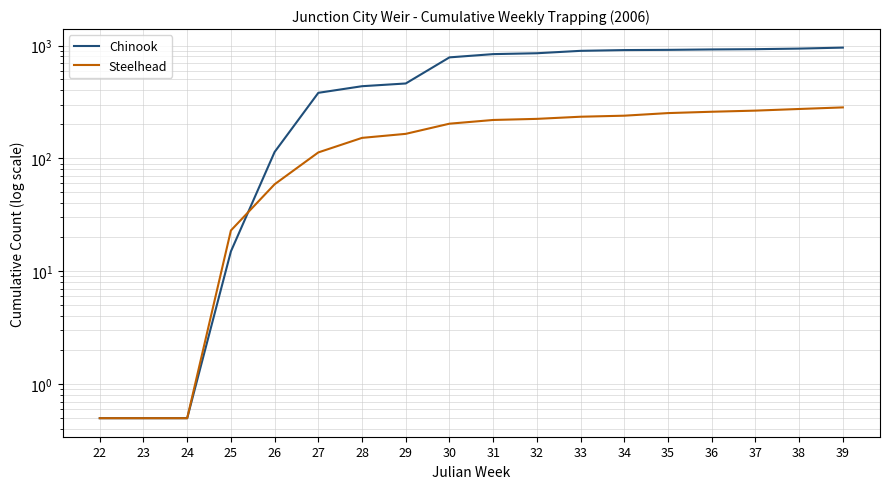

Which category has the highest value in the Steelhead series?

39